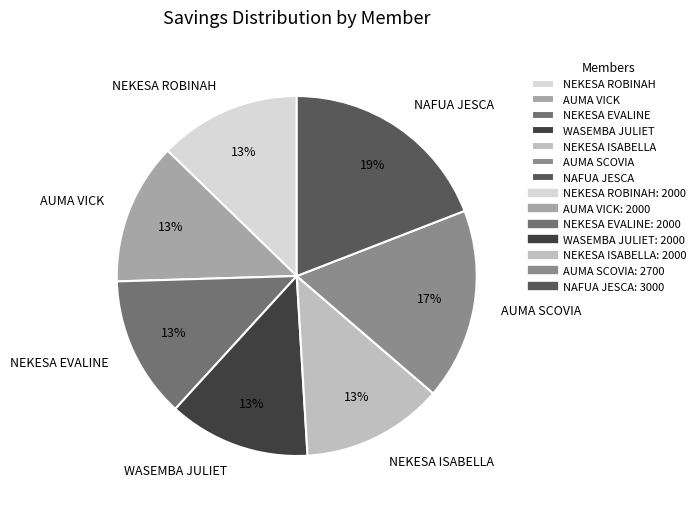

Is there a majority slice in this chart?

No